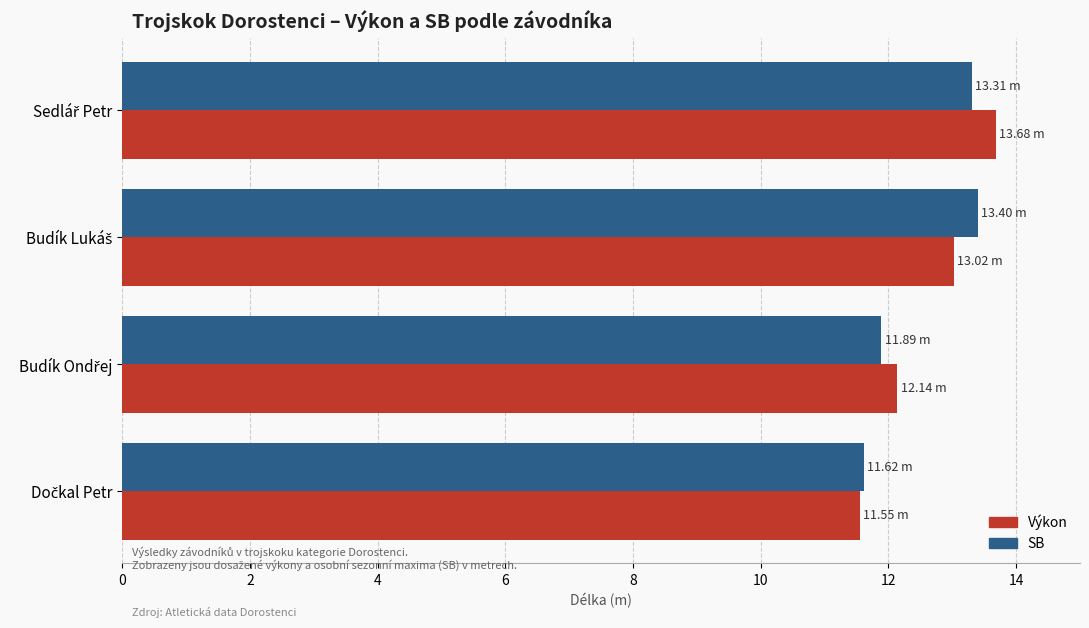

What is the difference between the maximum and second lowest values in the Výkon series?

1.5